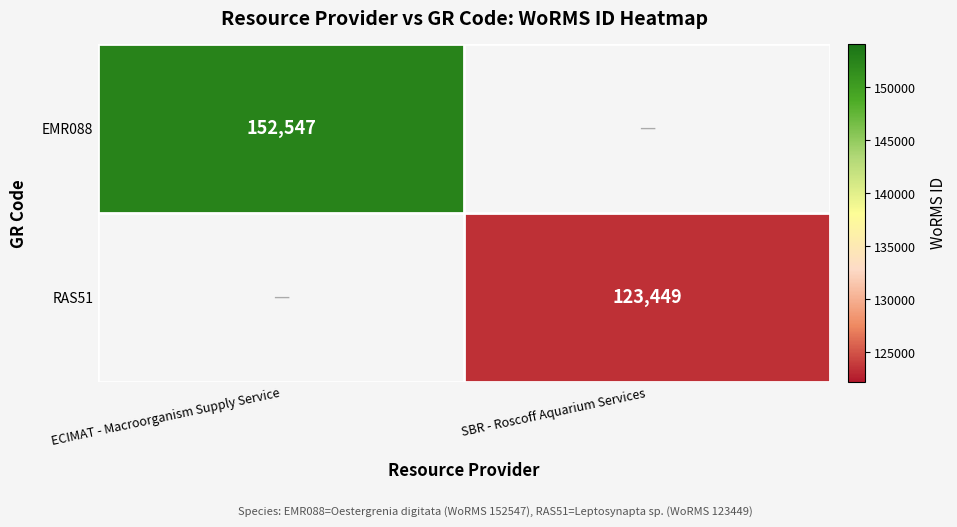

The EMR088 series shows 152547 at ECIMAT - Macroorganism Supply Service. True or false?

True